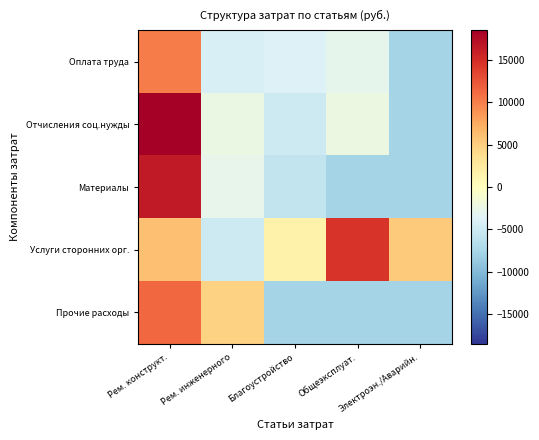

At how many categories does at least one series exceed 3817?

4